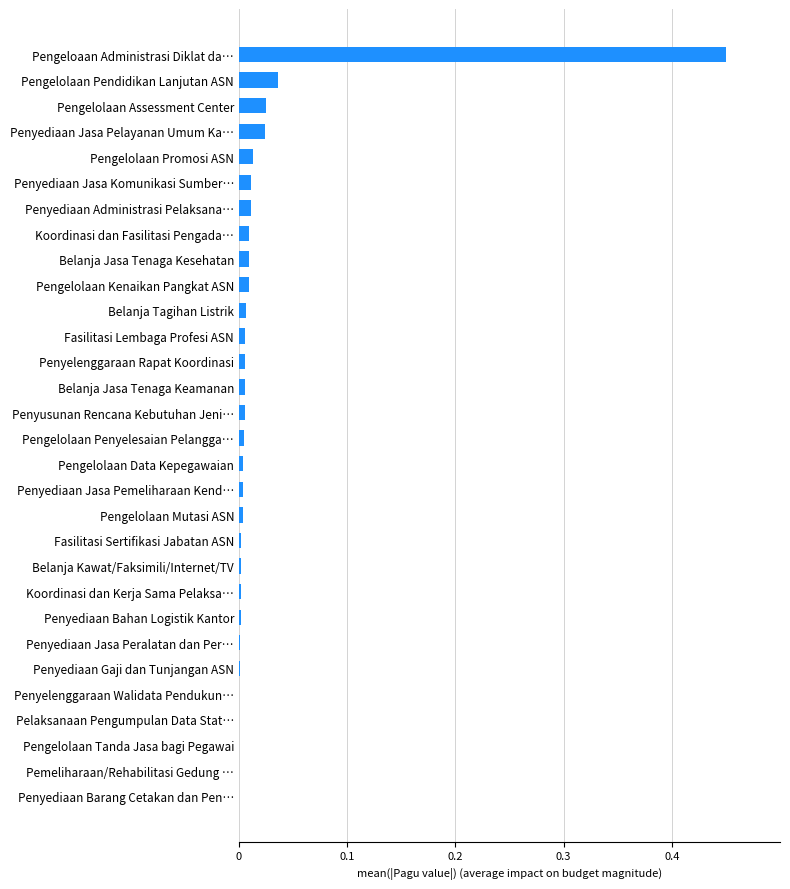

What is the sum of all values?

0.7